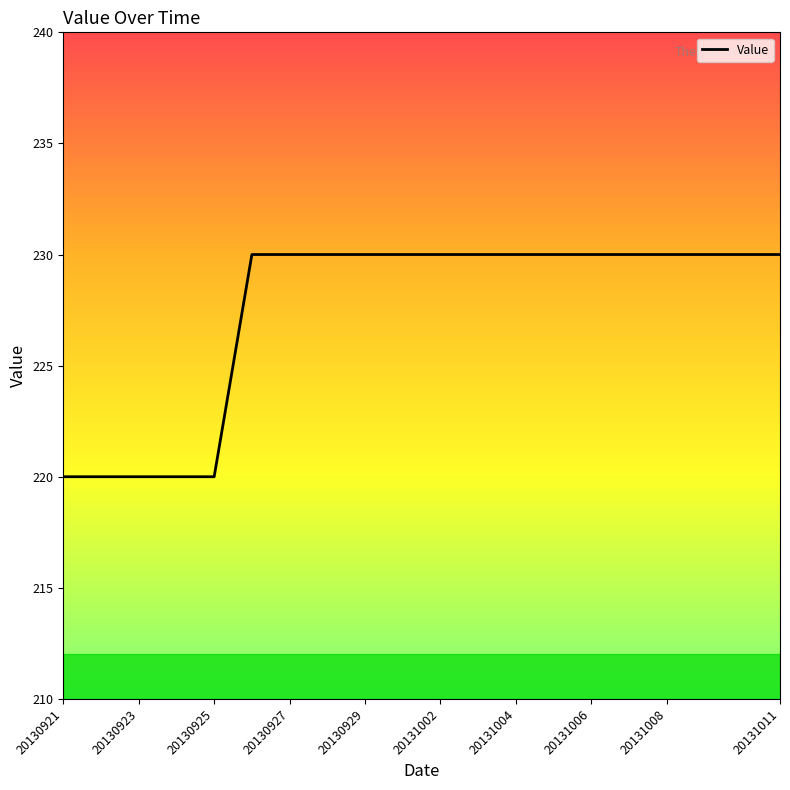

What is the minimum value shown in the chart?

220